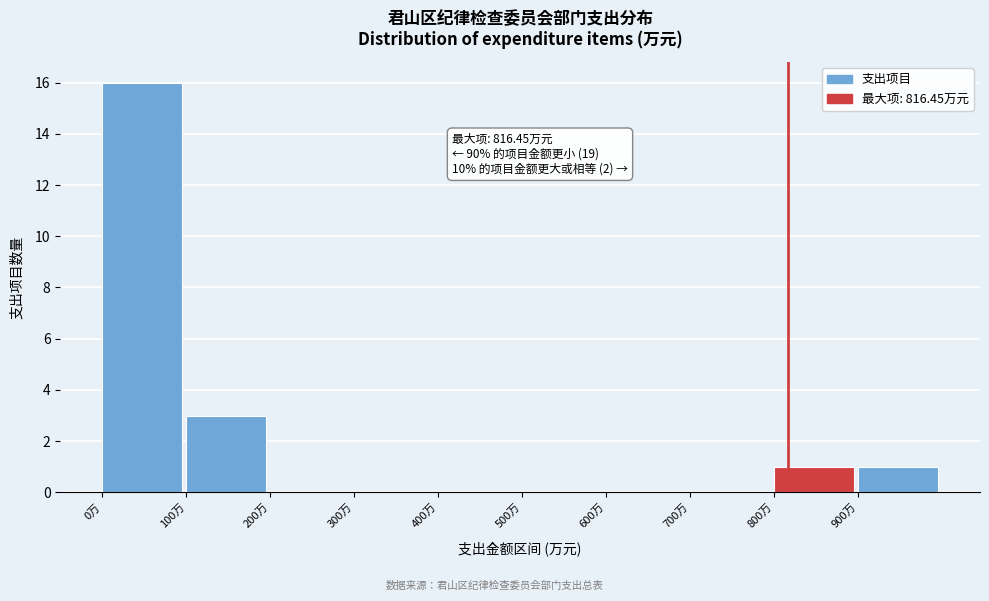

Which range on the x-axis has the tallest bar?

0 to 100